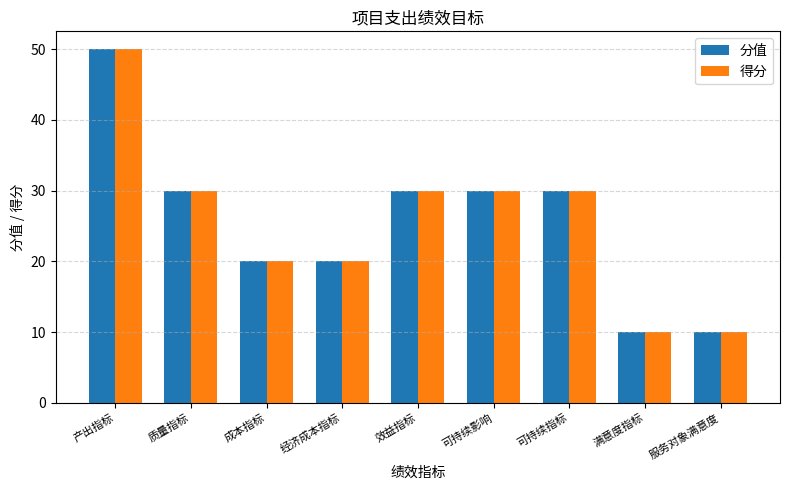

True or false: 分值 has a value of 13 at 效益指标.

False